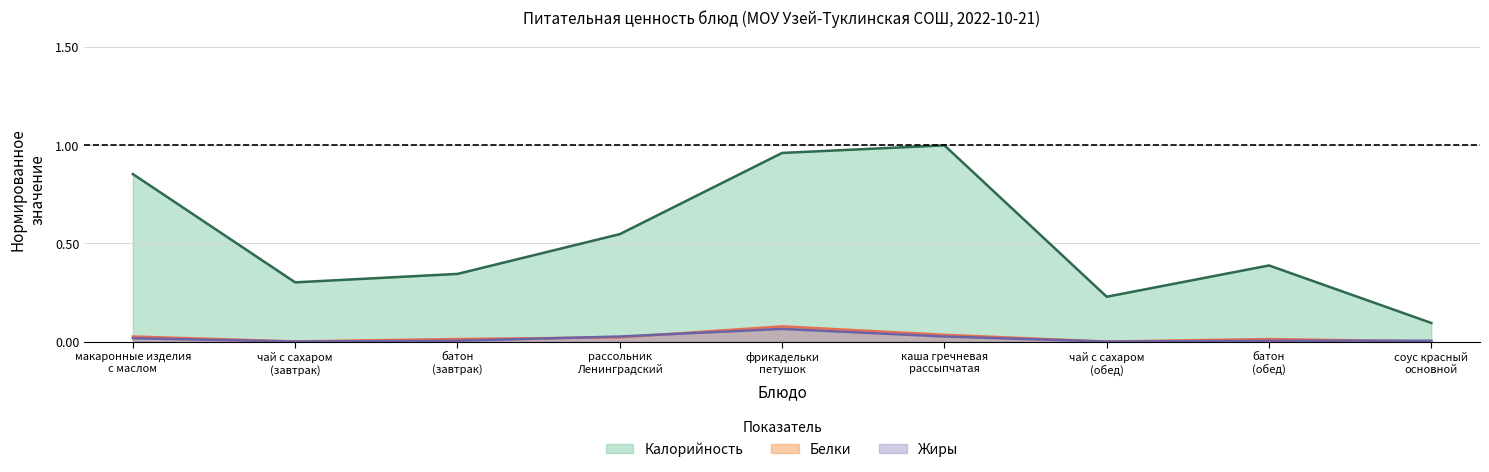

What is the greatest value displayed?

1.0